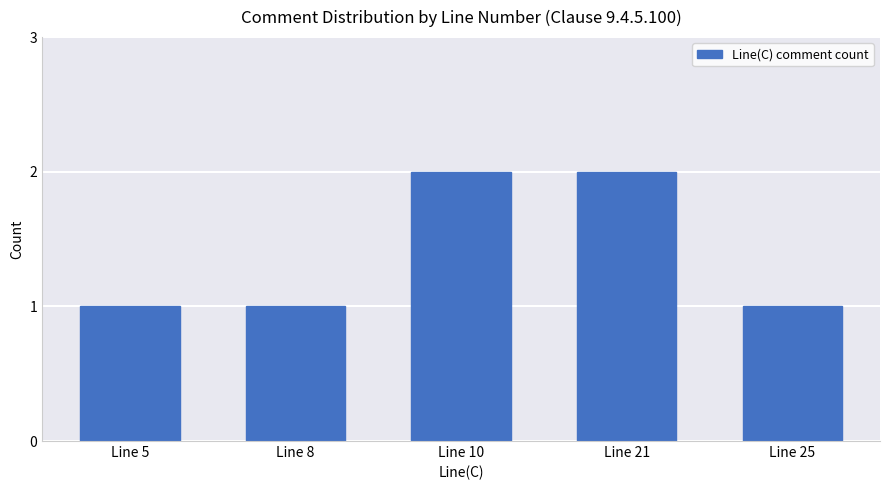

What is the sum of all values?

7